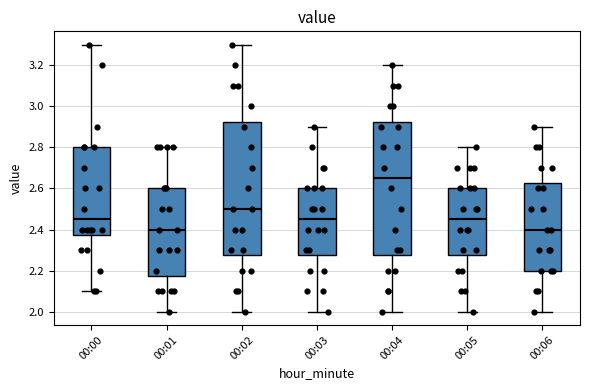

Reading left to right, transcribe this box plot: for each box, give where its median line is, the range the box spans, and where its two whiskers end, as read against the y-axis. The values are not printed on the chart, so give them approximately, as read against the axis.

00:00: median 2.46, box 2.38 to 2.80, whiskers 2.10 to 3.30
00:01: median 2.40, box 2.18 to 2.60, whiskers 2.00 to 2.80
00:02: median 2.50, box 2.28 to 2.92, whiskers 2.00 to 3.30
00:03: median 2.46, box 2.28 to 2.60, whiskers 2.00 to 2.90
00:04: median 2.66, box 2.28 to 2.92, whiskers 2.00 to 3.20
00:05: median 2.46, box 2.28 to 2.60, whiskers 2.00 to 2.80
00:06: median 2.40, box 2.20 to 2.62, whiskers 2.00 to 2.90